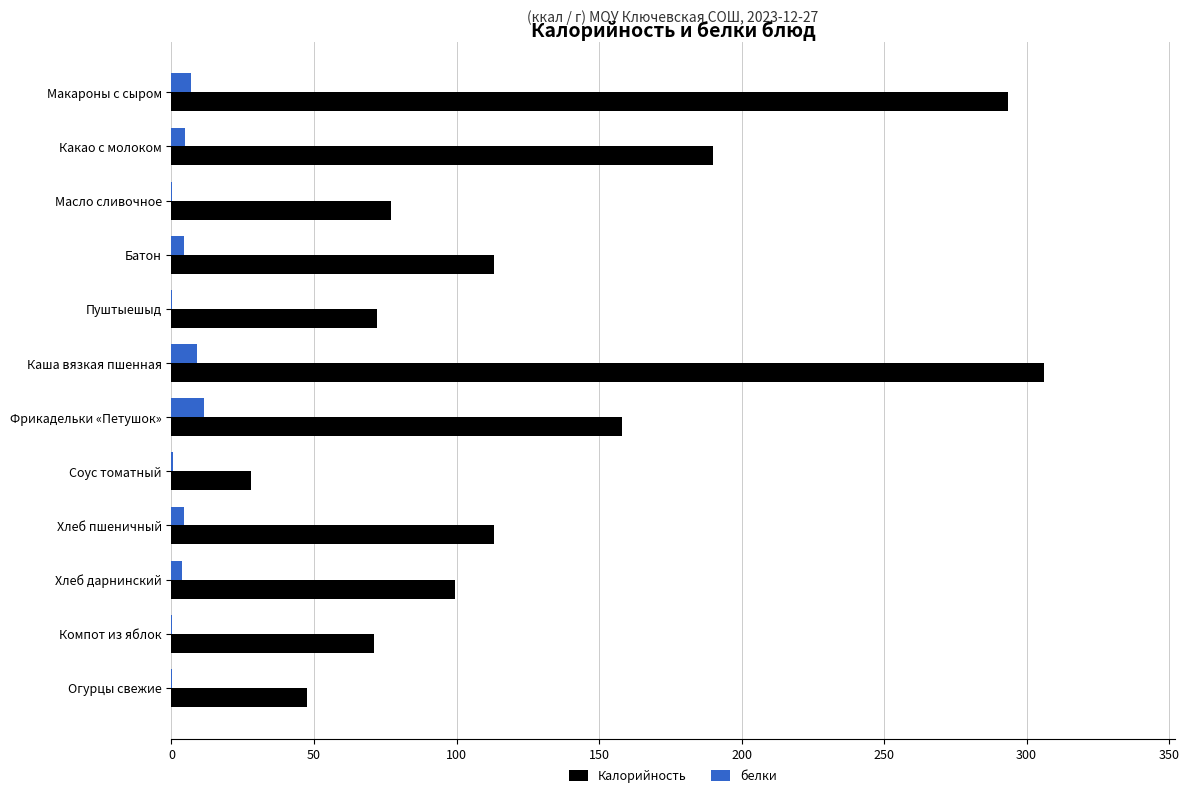

Is it true that Калорийность equals 172.2 at Макароны с сыром?

False